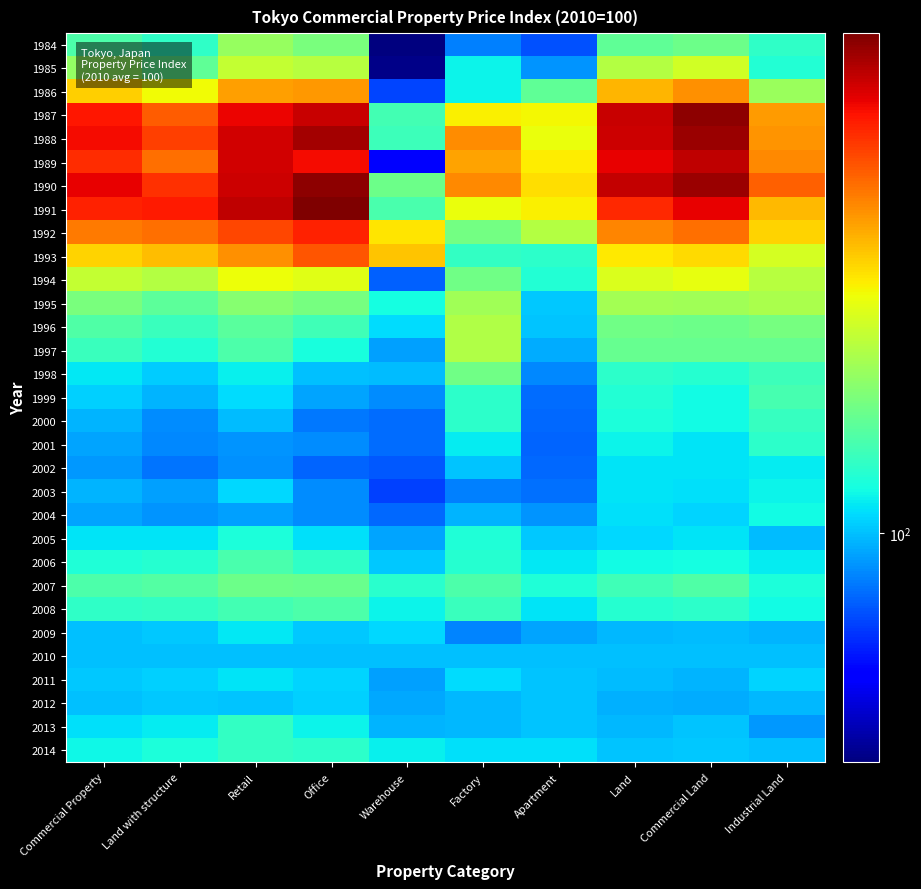

Which category has the highest value across all series?

Office